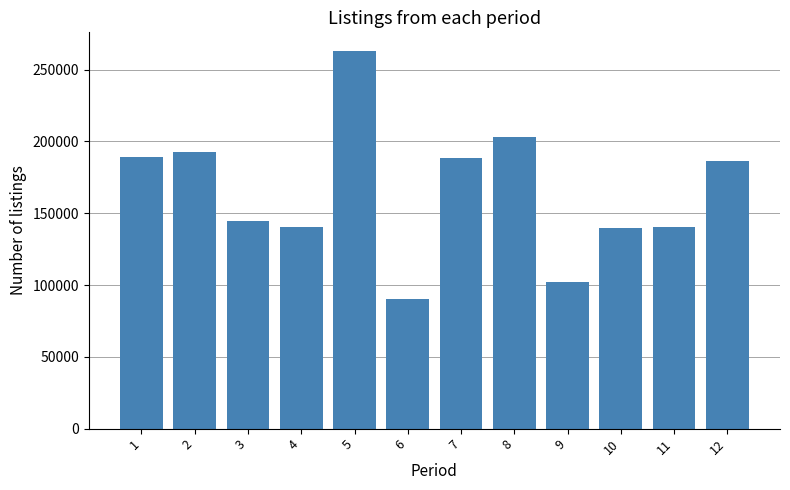

What is the average value?

164891